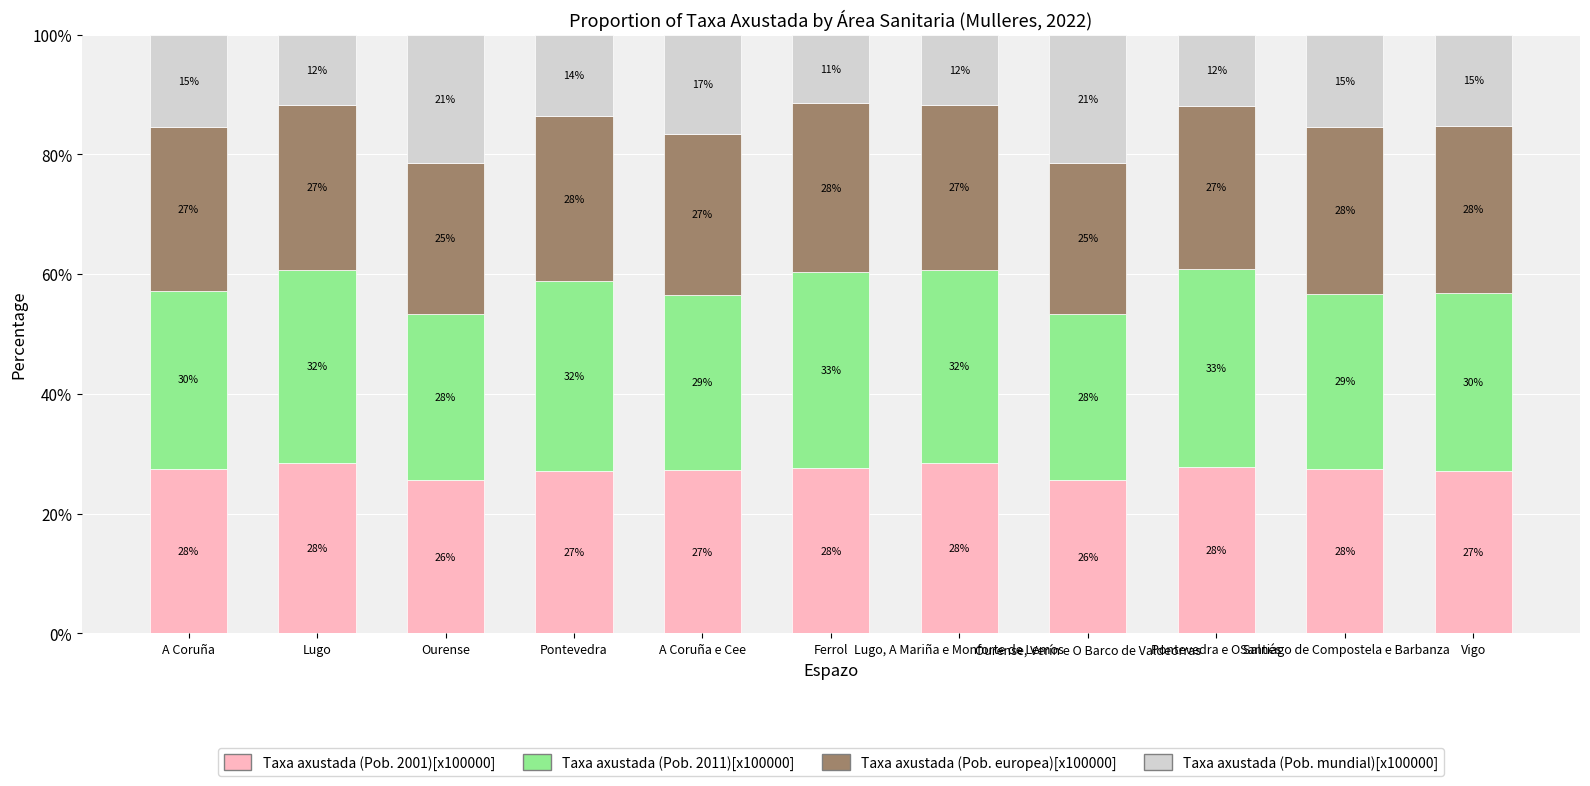

What is the highest value of the Taxa axustada (Pob. 2001)[x100000] series?

28.5